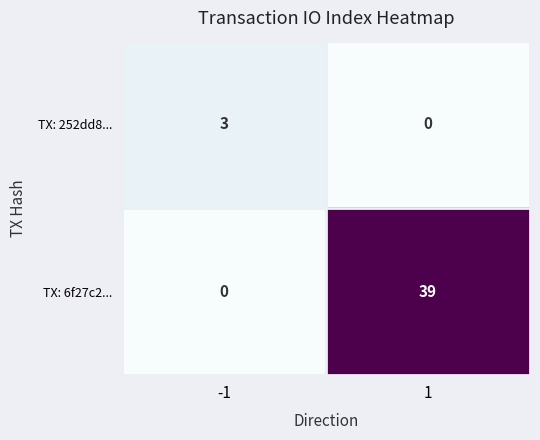

How many data points in TX: 6f27c2... are less than 39?

1